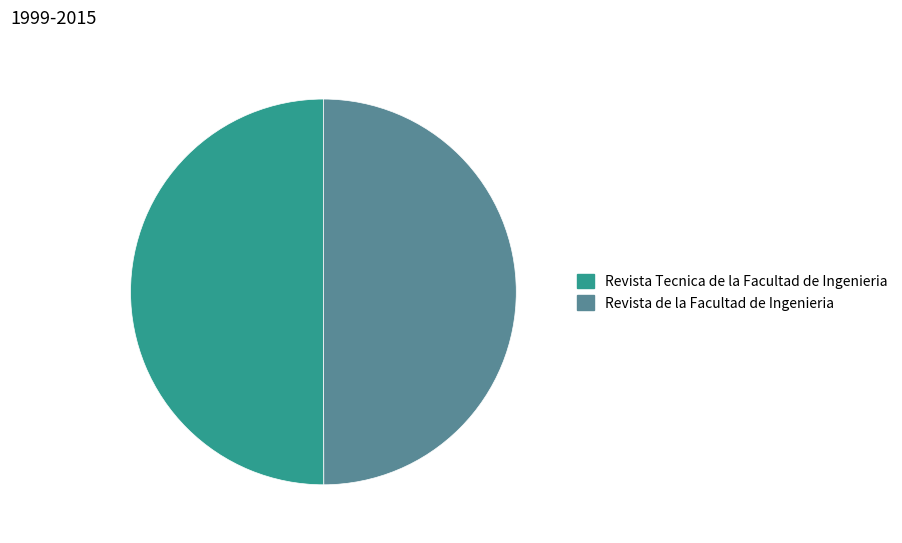

Is the sum of Revista Tecnica de la Facultad de Ingenieria and Revista de la Facultad de Ingenieria greater than half?

Yes